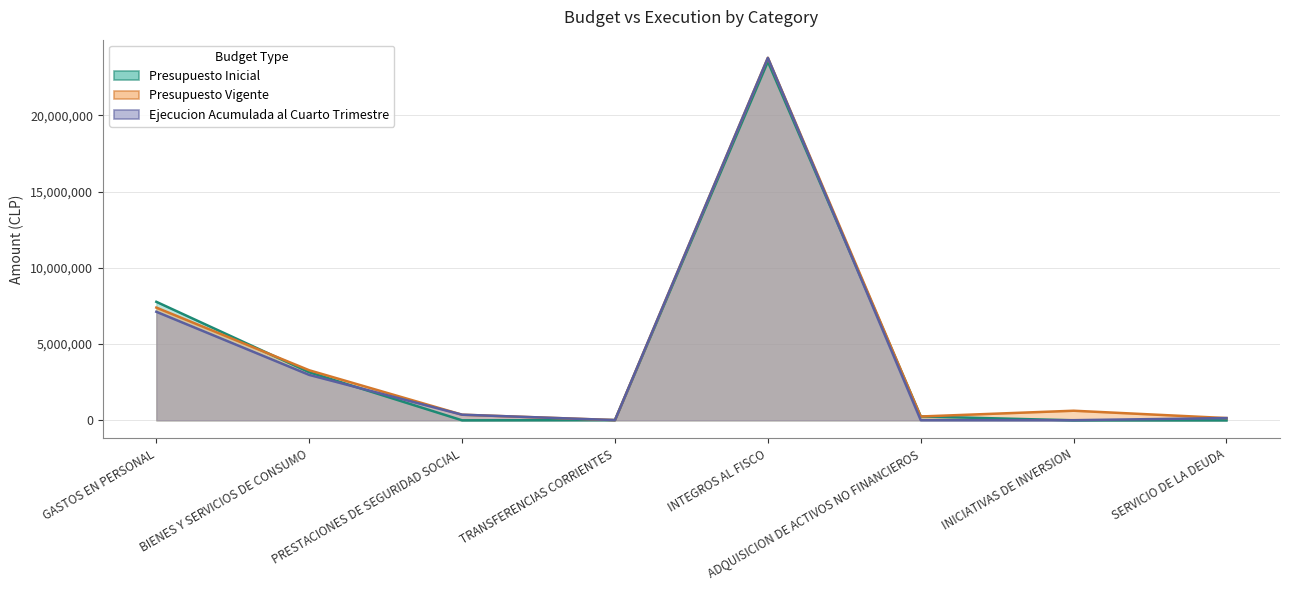

At how many categories does at least one series exceed 19119255?

1